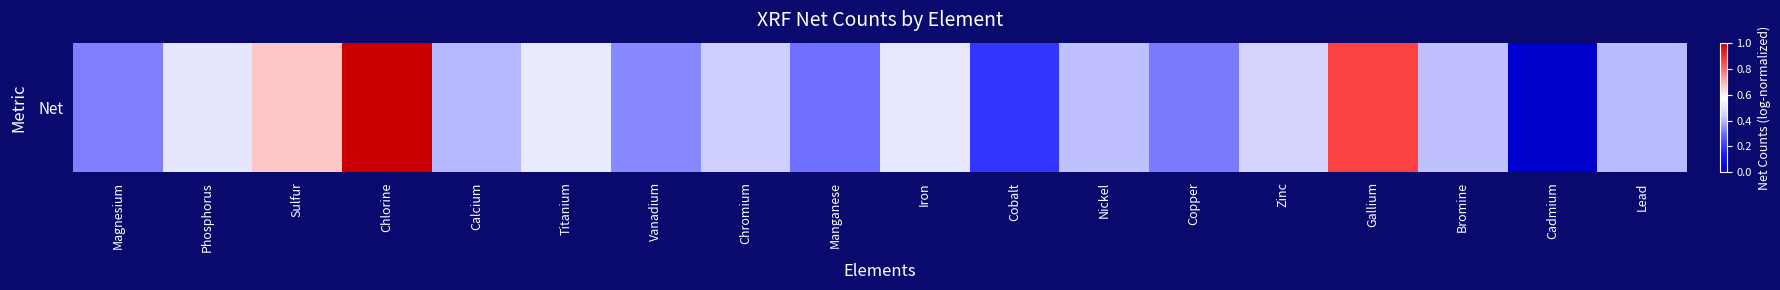

What is the maximum value shown in the chart?

1.0